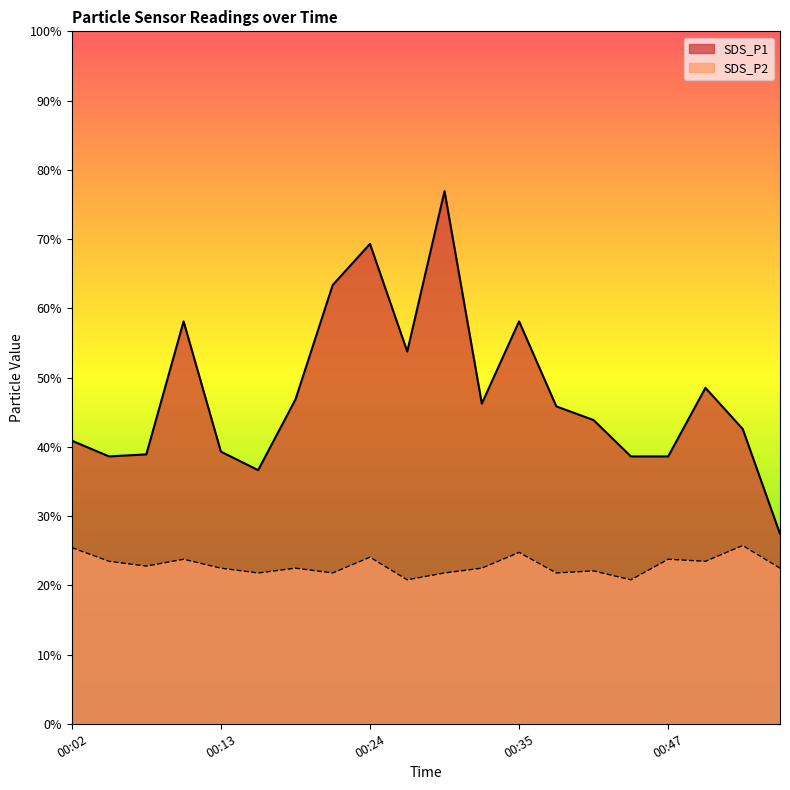

Reading left to right, what are all the values shown in this chart?

SDS_P1: 00:02=4.1	00:05=3.9	00:07=3.9	00:10=5.9	00:13=4.0	00:16=3.7	00:19=4.7	00:21=6.4	00:24=7.0	00:27=5.4	00:30=7.8	00:33=4.7	00:35=5.9	00:38=4.6	00:41=4.4	00:44=3.9	00:47=3.9	00:49=4.9	00:52=4.3	00:55=2.8
SDS_P2: 00:02=2.6	00:05=2.4	00:07=2.3	00:10=2.4	00:13=2.3	00:16=2.2	00:19=2.3	00:21=2.2	00:24=2.4	00:27=2.1	00:30=2.2	00:33=2.3	00:35=2.5	00:38=2.2	00:41=2.2	00:44=2.1	00:47=2.4	00:49=2.4	00:52=2.6	00:55=2.3